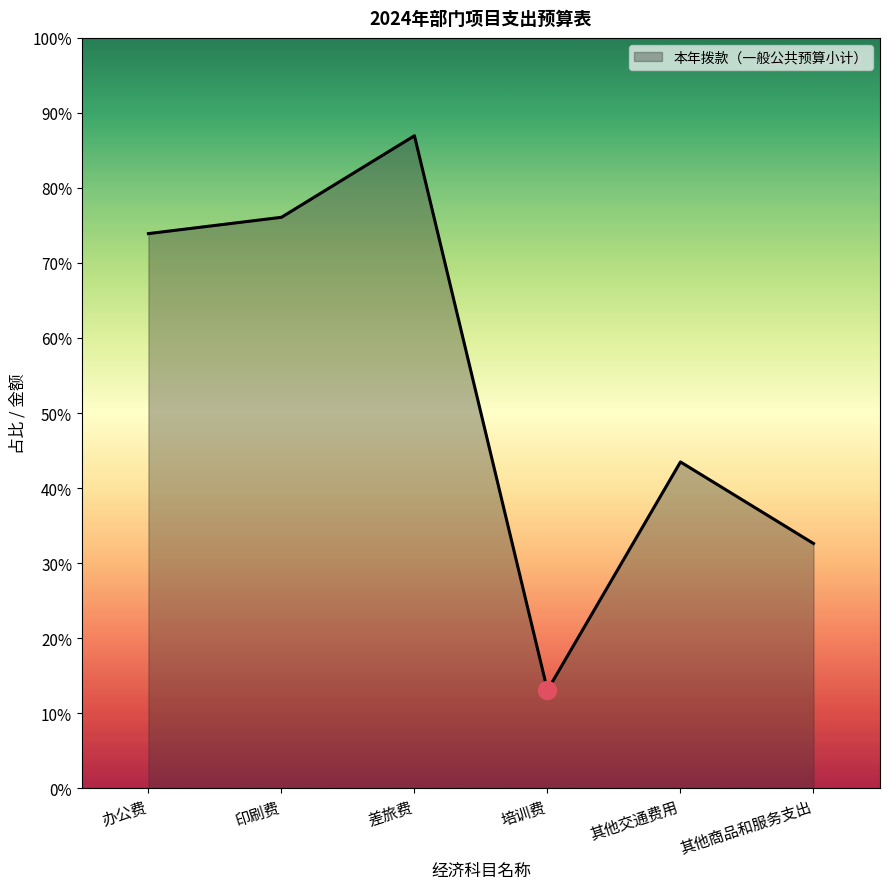

Which category has the highest value across all series?

差旅费